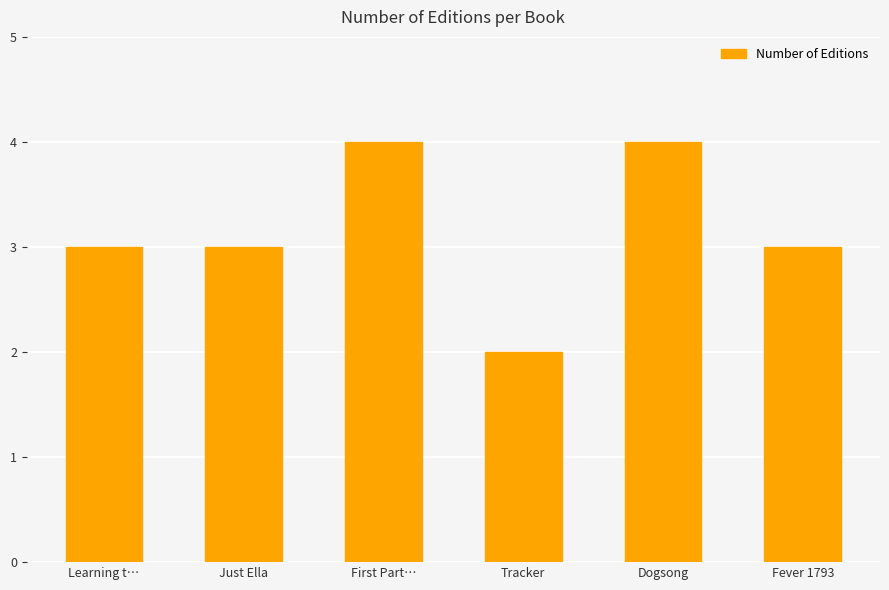

What is the greatest value displayed?

4